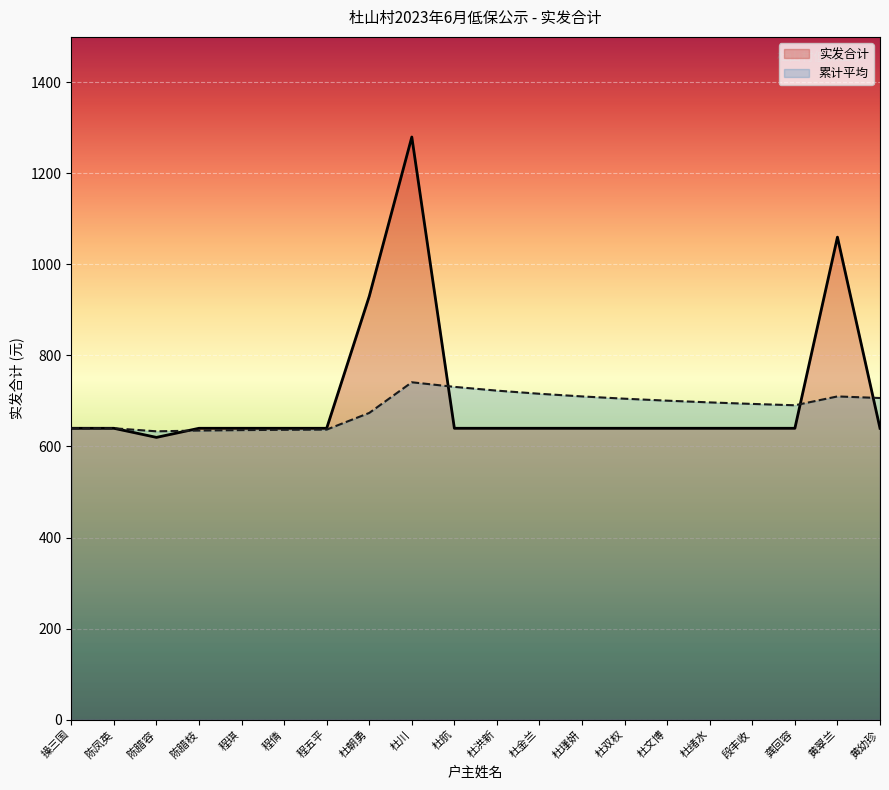

What is the sum of all values?

14130